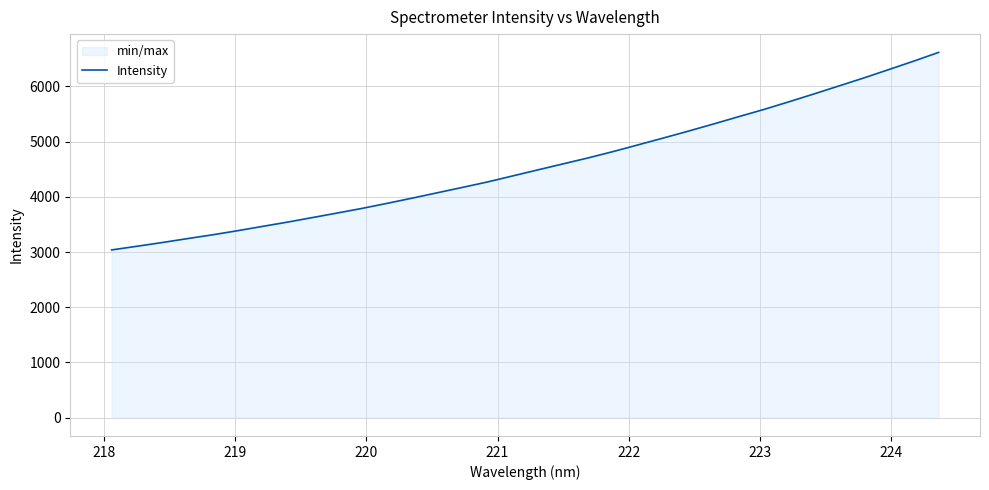

What is the smallest value displayed?

3039.2